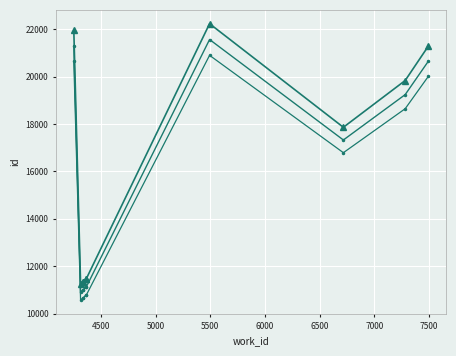

What is the spread (max minus min) of values at 7000?

1334.1